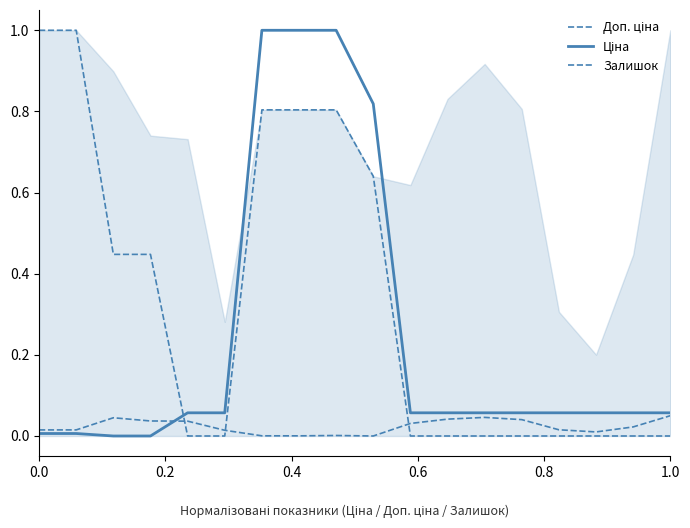

What is the average value of the Доп. ціна series?

0.3